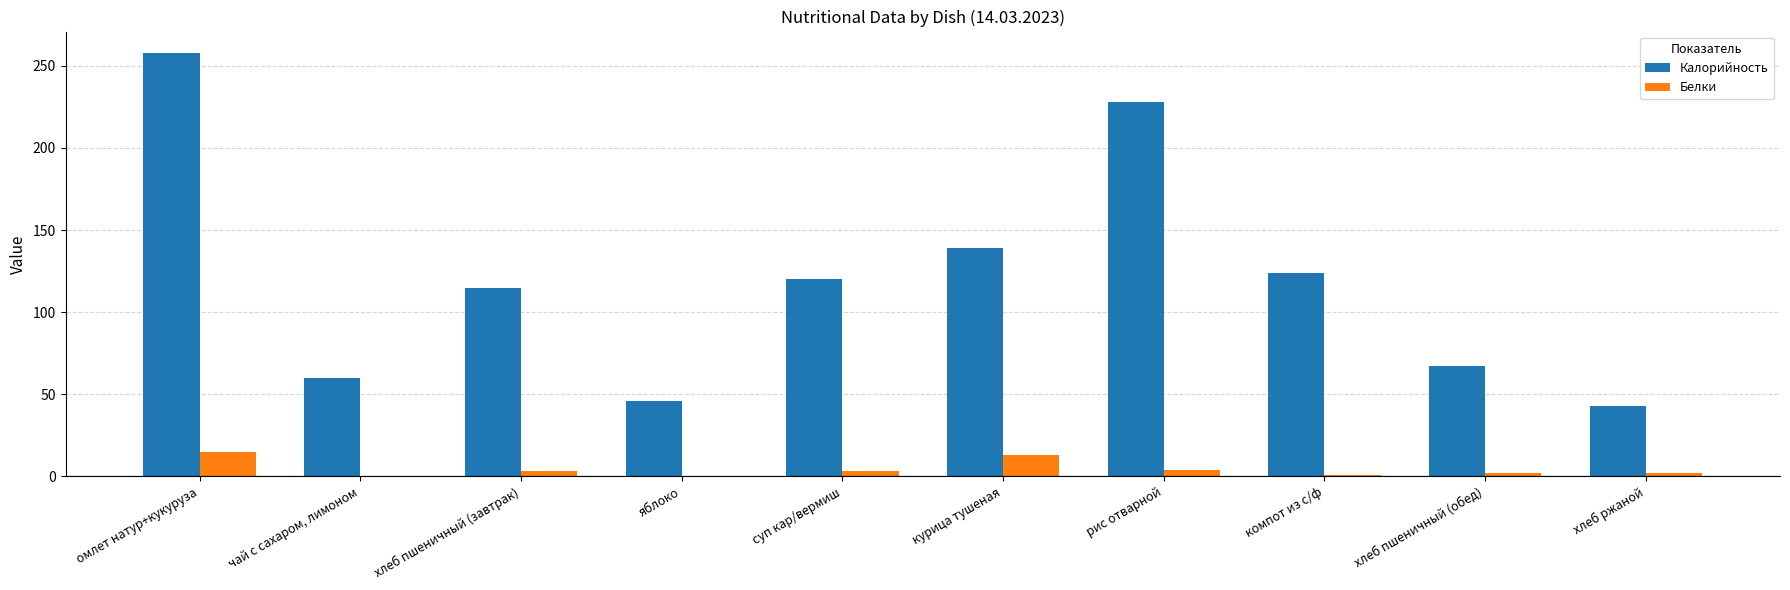

True or false: Белки has a value of 15 at омлет натур+кукуруза.

True